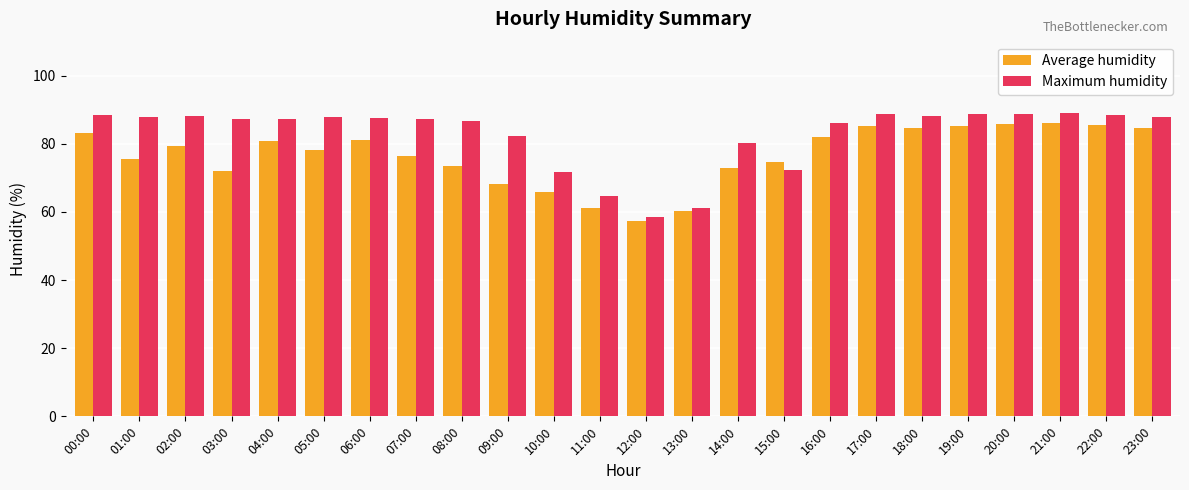

The value of Maximum humidity at 06:00 is 115.6. True or false?

False